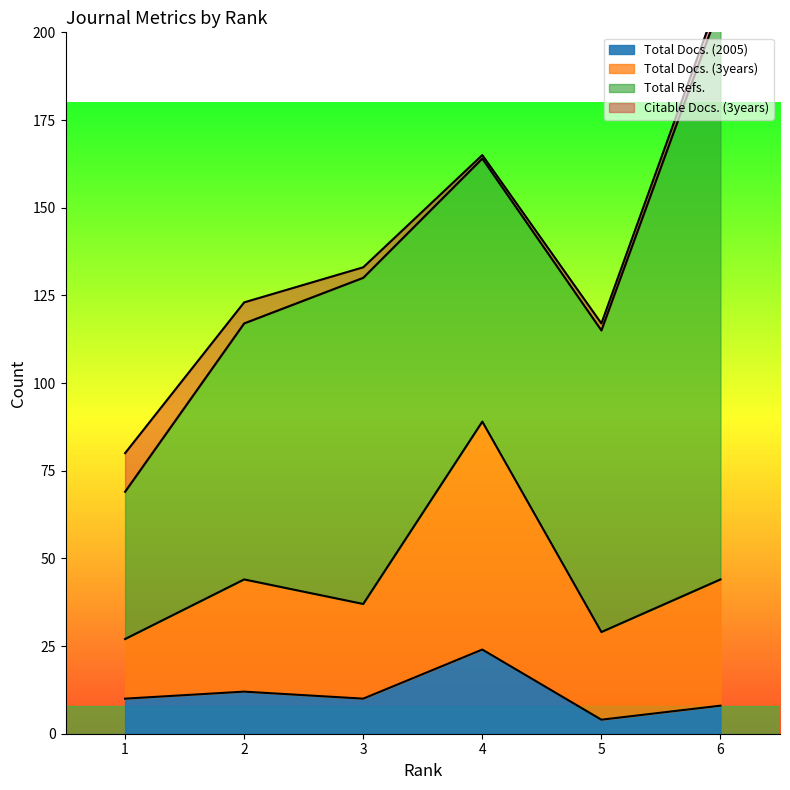

Does the chart have visible grid lines?

No